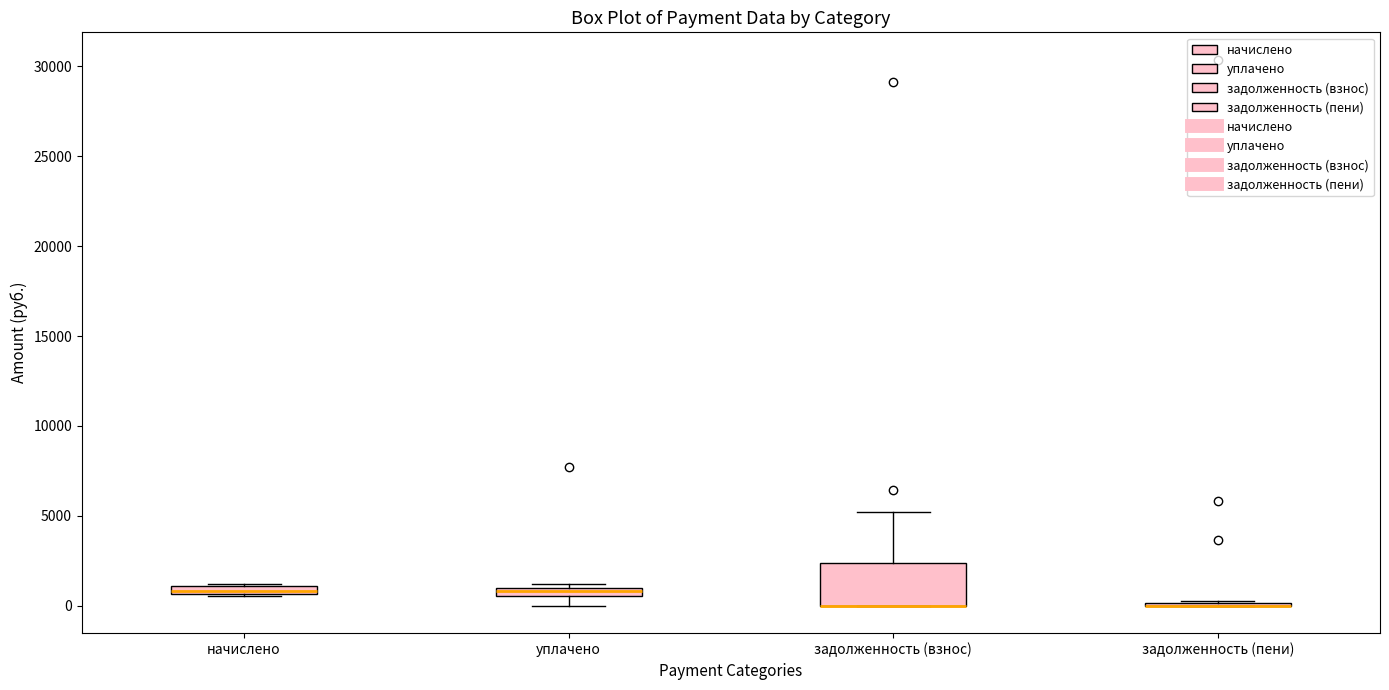

Comparing the boxes themselves (not the whiskers), which one is the tallest?

задолженность (взнос)